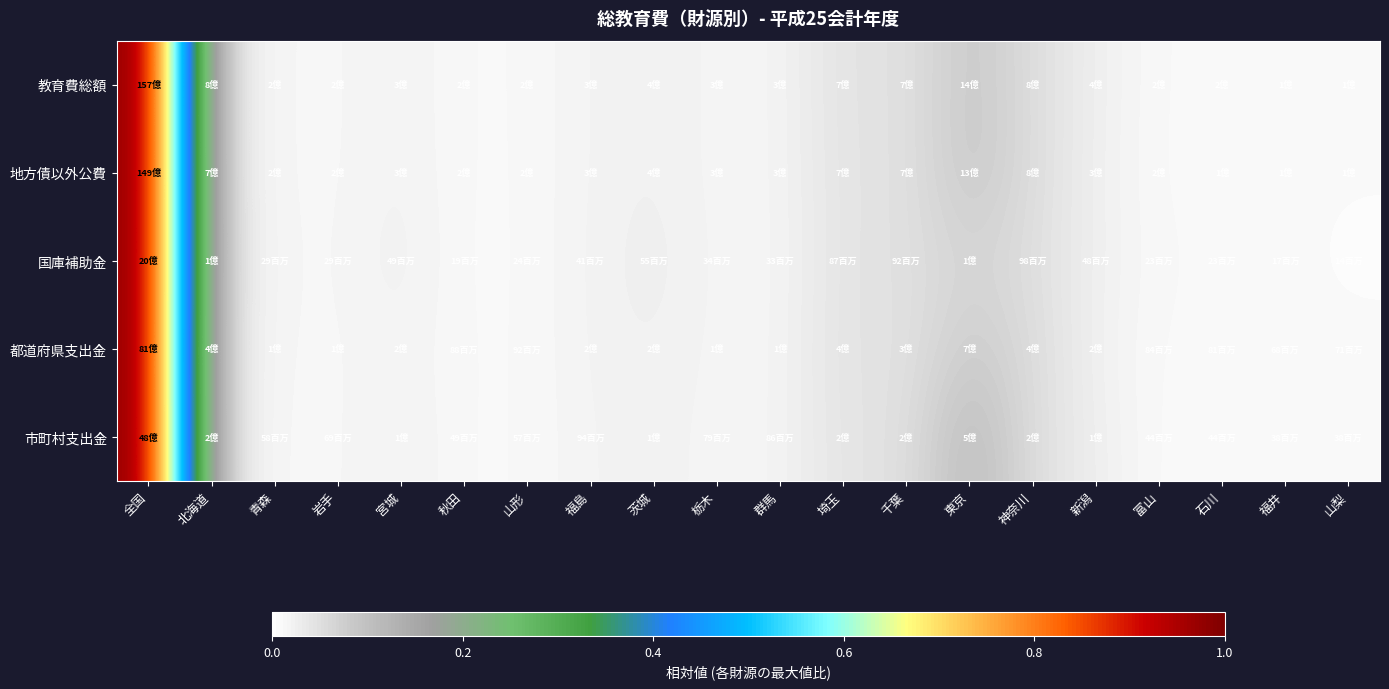

Reading left to right, what are all the values shown in this chart?

教育費総額: 全国=1.0	北海道=0.0	青森=0.0	岩手=0.0	宮城=0.0	秋田=0.0	山形=0.0	福島=0.0	茨城=0.0	栃木=0.0	群馬=0.0	埼玉=0.0	千葉=0.0	東京=0.1	神奈川=0.1	新潟=0.0	富山=0.0	石川=0.0	福井=0.0	山梨=0.0
地方債以外公費: 全国=1.0	北海道=0.0	青森=0.0	岩手=0.0	宮城=0.0	秋田=0.0	山形=0.0	福島=0.0	茨城=0.0	栃木=0.0	群馬=0.0	埼玉=0.0	千葉=0.0	東京=0.1	神奈川=0.1	新潟=0.0	富山=0.0	石川=0.0	福井=0.0	山梨=0.0
国庫補助金: 全国=1.0	北海道=0.1	青森=0.0	岩手=0.0	宮城=0.0	秋田=0.0	山形=0.0	福島=0.0	茨城=0.0	栃木=0.0	群馬=0.0	埼玉=0.0	千葉=0.0	東京=0.1	神奈川=0.0	新潟=0.0	富山=0.0	石川=0.0	福井=0.0	山梨=0.0
都道府県支出金: 全国=1.0	北海道=0.0	青森=0.0	岩手=0.0	宮城=0.0	秋田=0.0	山形=0.0	福島=0.0	茨城=0.0	栃木=0.0	群馬=0.0	埼玉=0.0	千葉=0.0	東京=0.1	神奈川=0.1	新潟=0.0	富山=0.0	石川=0.0	福井=0.0	山梨=0.0
市町村支出金: 全国=1.0	北海道=0.1	青森=0.0	岩手=0.0	宮城=0.0	秋田=0.0	山形=0.0	福島=0.0	茨城=0.0	栃木=0.0	群馬=0.0	埼玉=0.0	千葉=0.0	東京=0.1	神奈川=0.1	新潟=0.0	富山=0.0	石川=0.0	福井=0.0	山梨=0.0